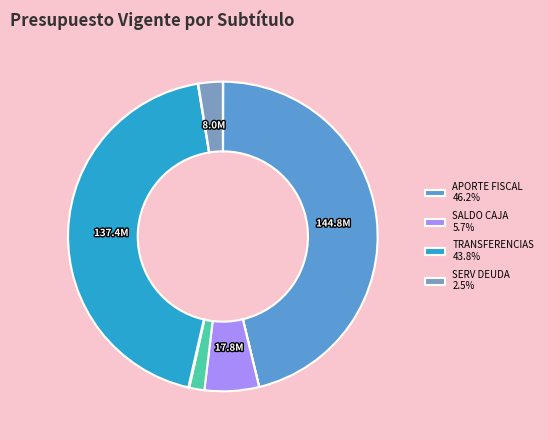

Is there any slice that represents more than half of the pie?

No